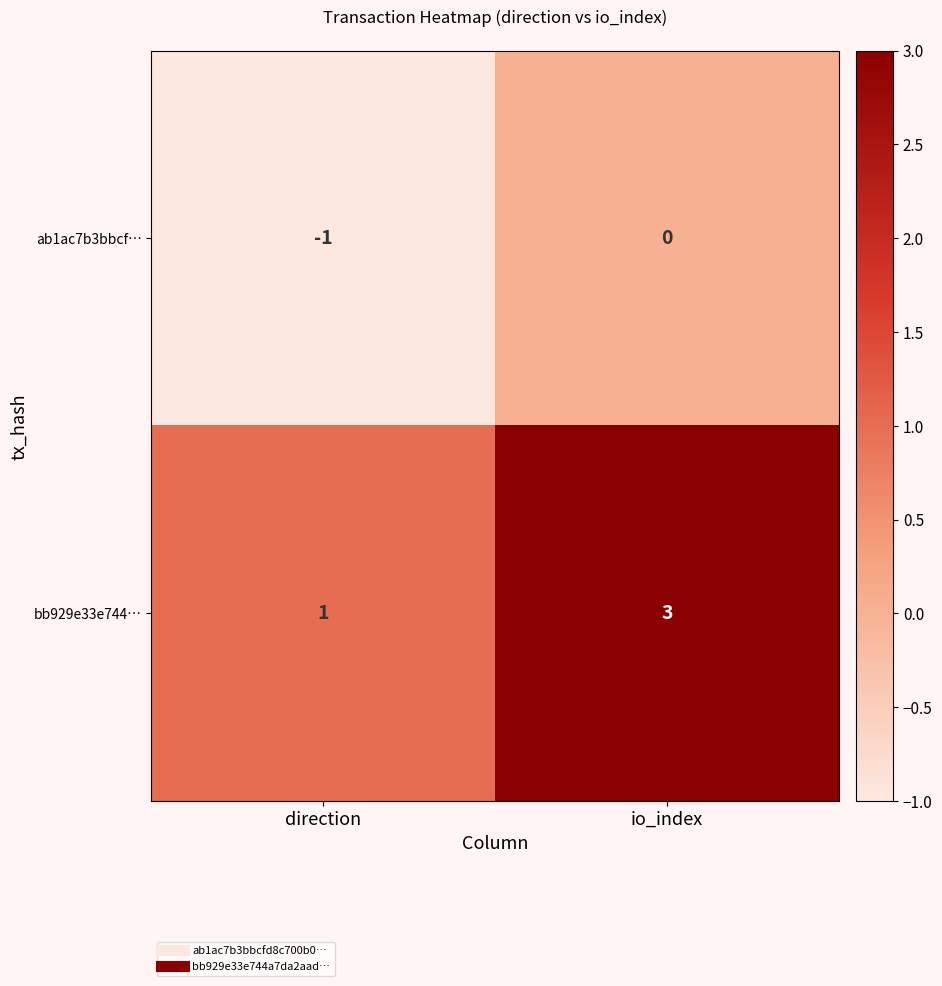

At which label is bb929e33e744… closest to 2?

direction